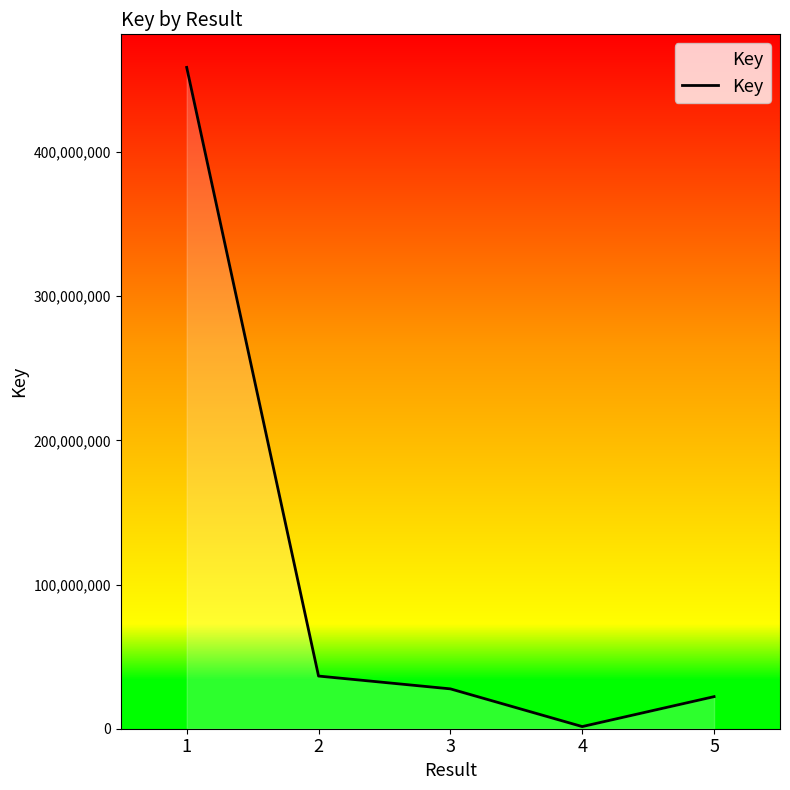

Reading left to right, transcribe all the data shown in this chart.

1=458732637	2=36530794	3=27648451	4=1491711	5=22247765